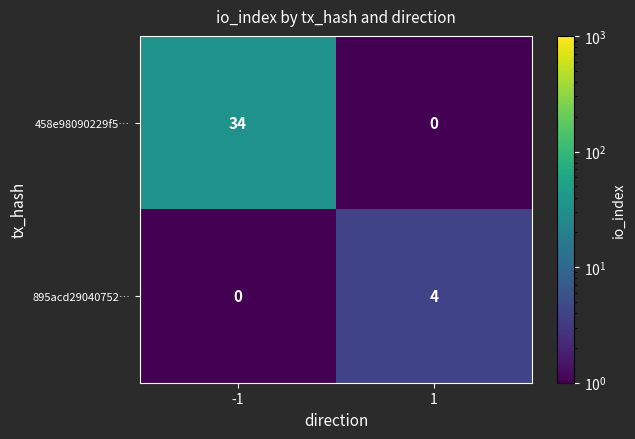

What is the spread (max minus min) of values at 1?

4